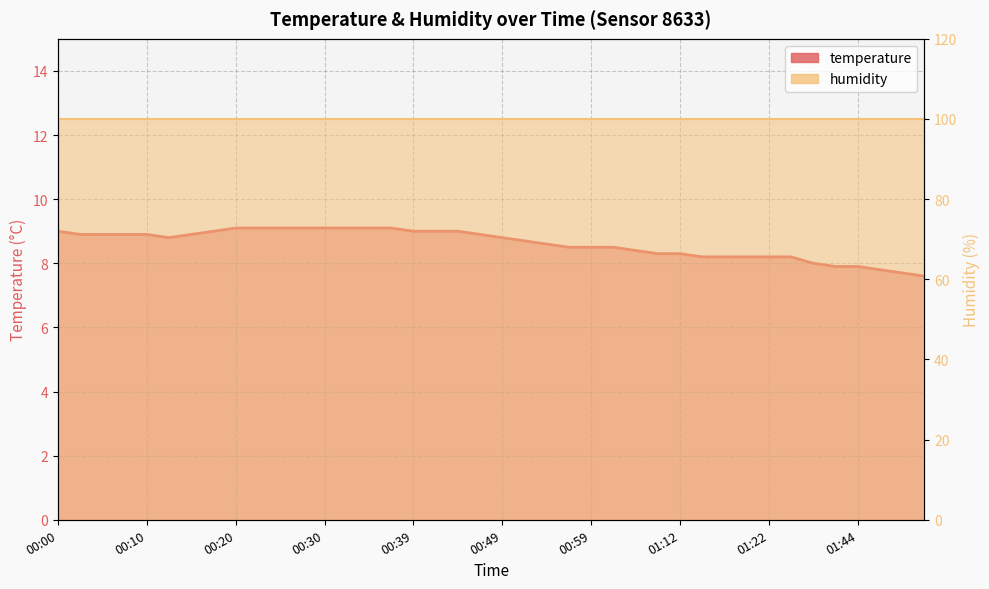

What is the label of the 14th point from the right?

01:04